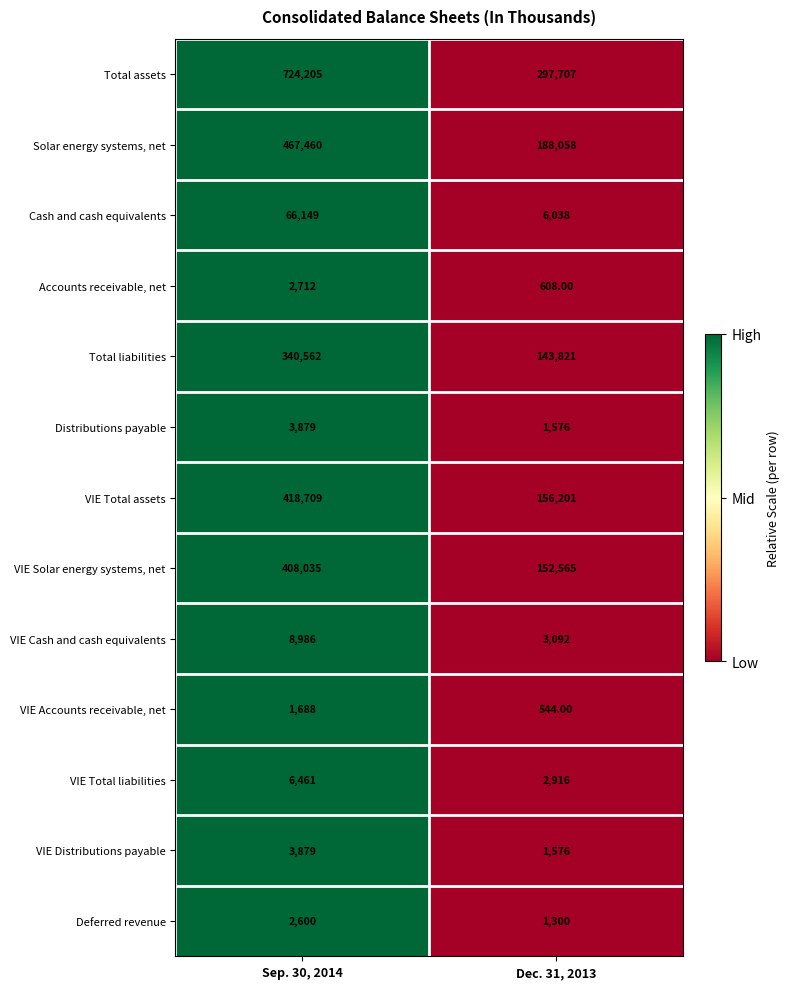

What is the average value of the VIE Total assets series?

287455